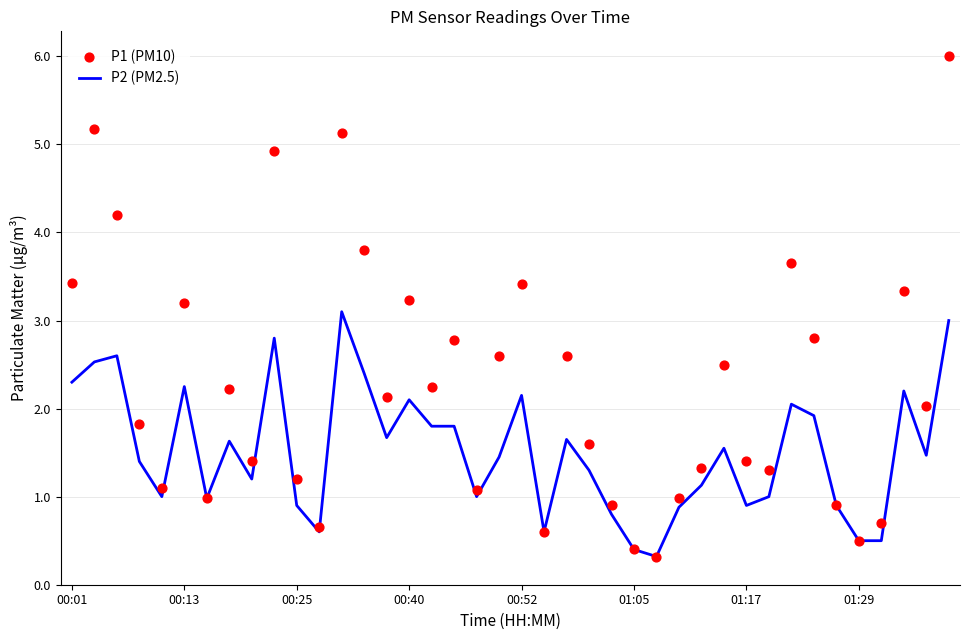

Which series reaches the maximum Y coordinate?

P1 (PM10)